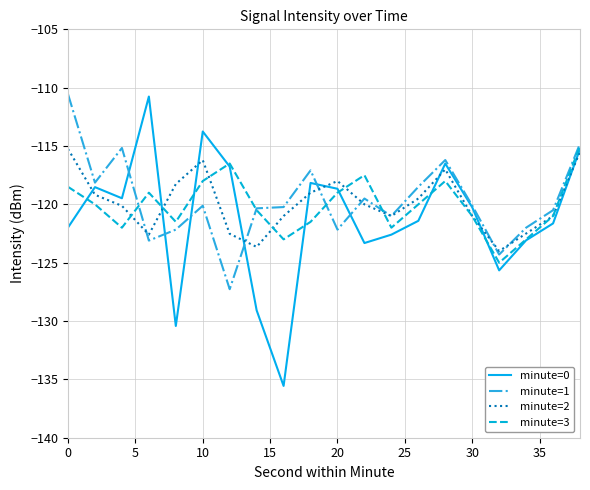

What is the minimum value for minute=1?

-127.3